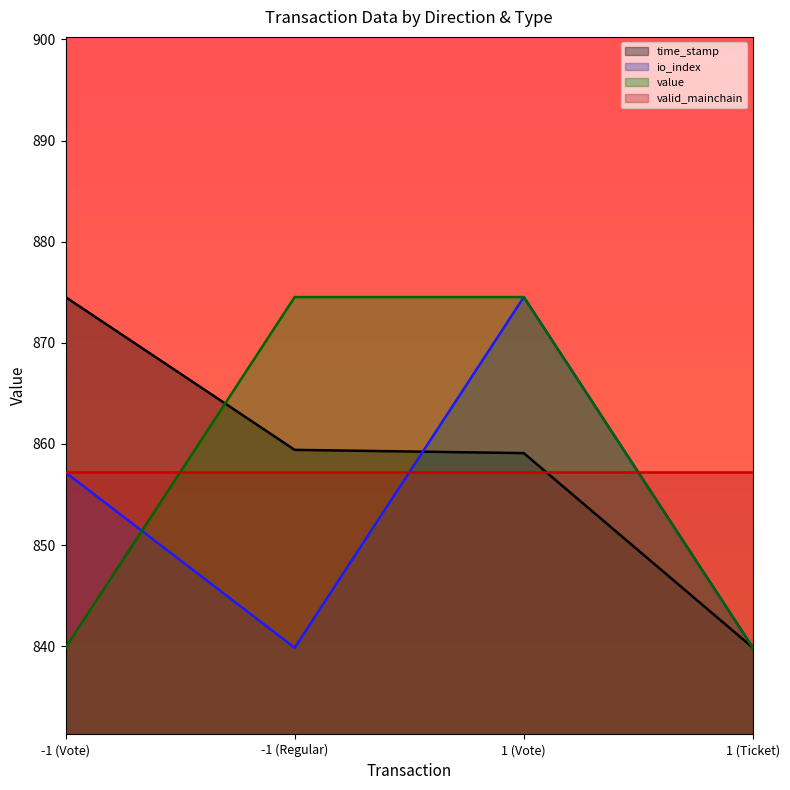

True or false: io_index and time_stamp cross at least once.

True